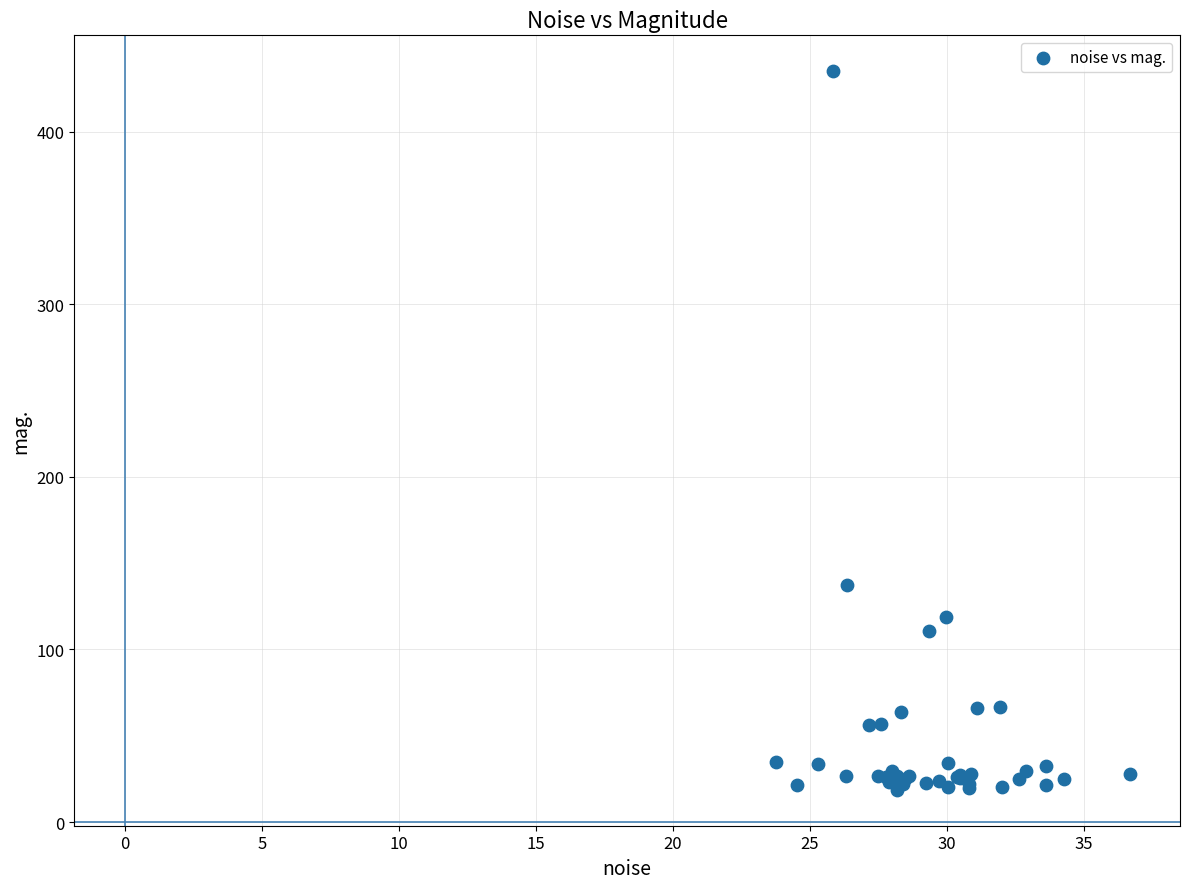

What Y value in the scatter plot is closest to 226?

137.4